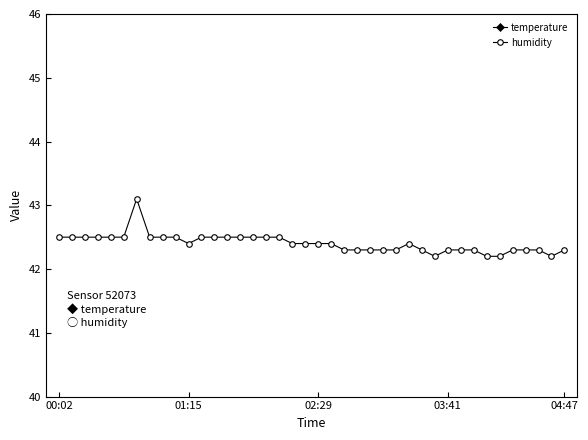

What is the greatest value displayed?

43.1